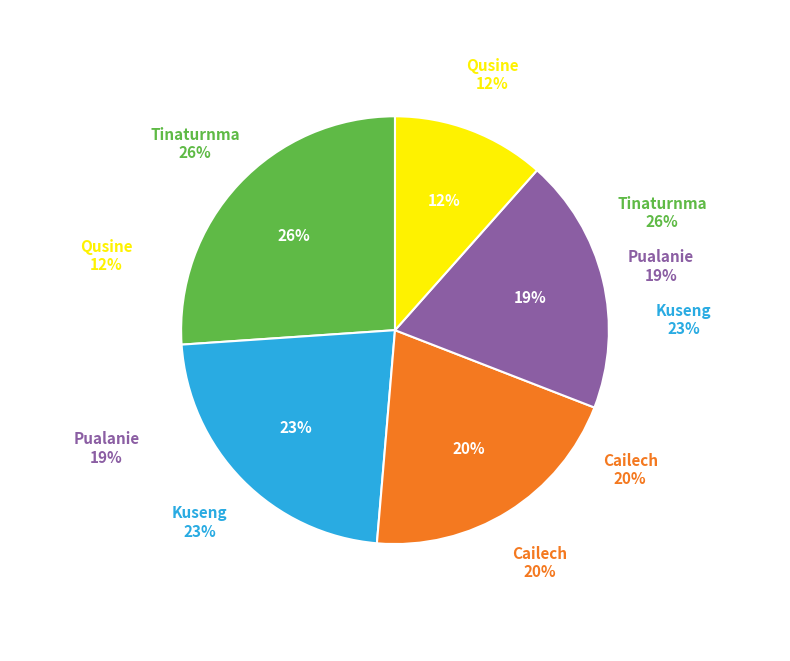

How many slices are in this pie chart?

5